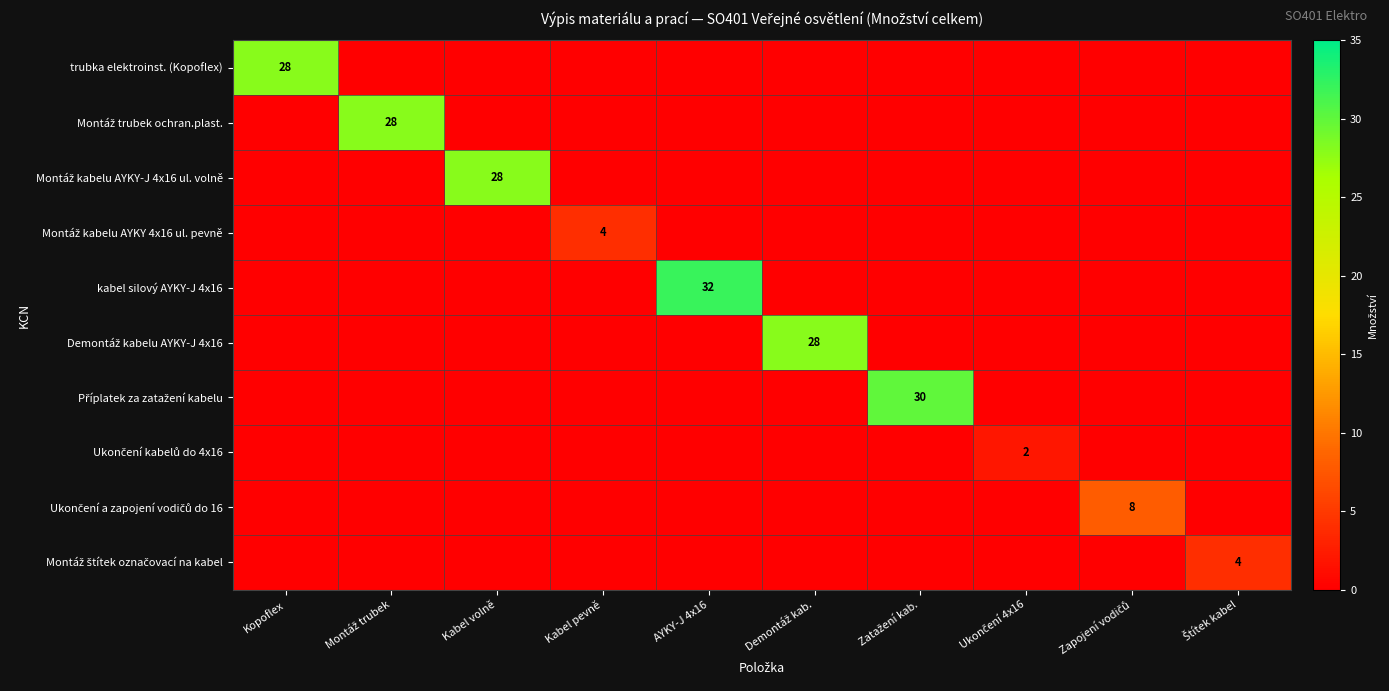

The value of Montáž kabelu AYKY 4x16 ul. pevně at Zapojení vodičů is -2. True or false?

False